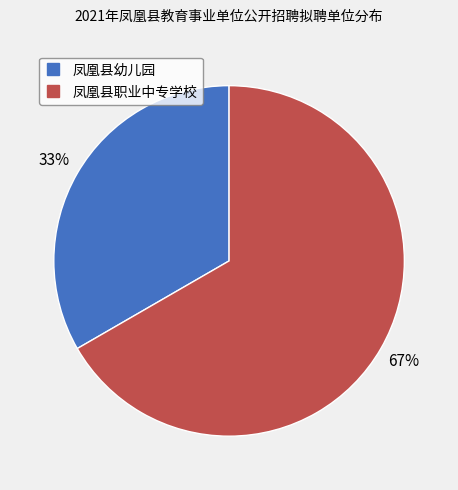

Which category has the smallest portion of the pie?

凤凰县幼儿园